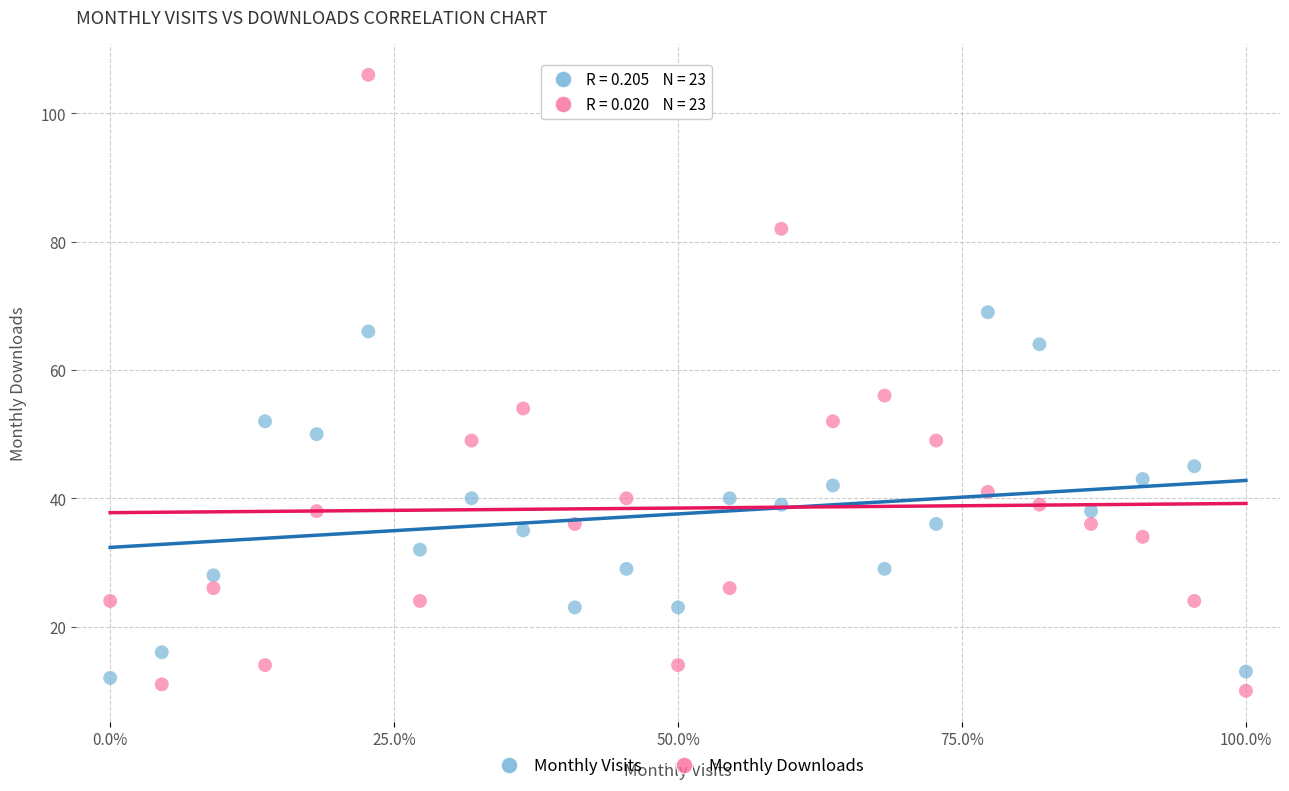

In the Monthly Downloads series, what Y value is closest to 58?

56